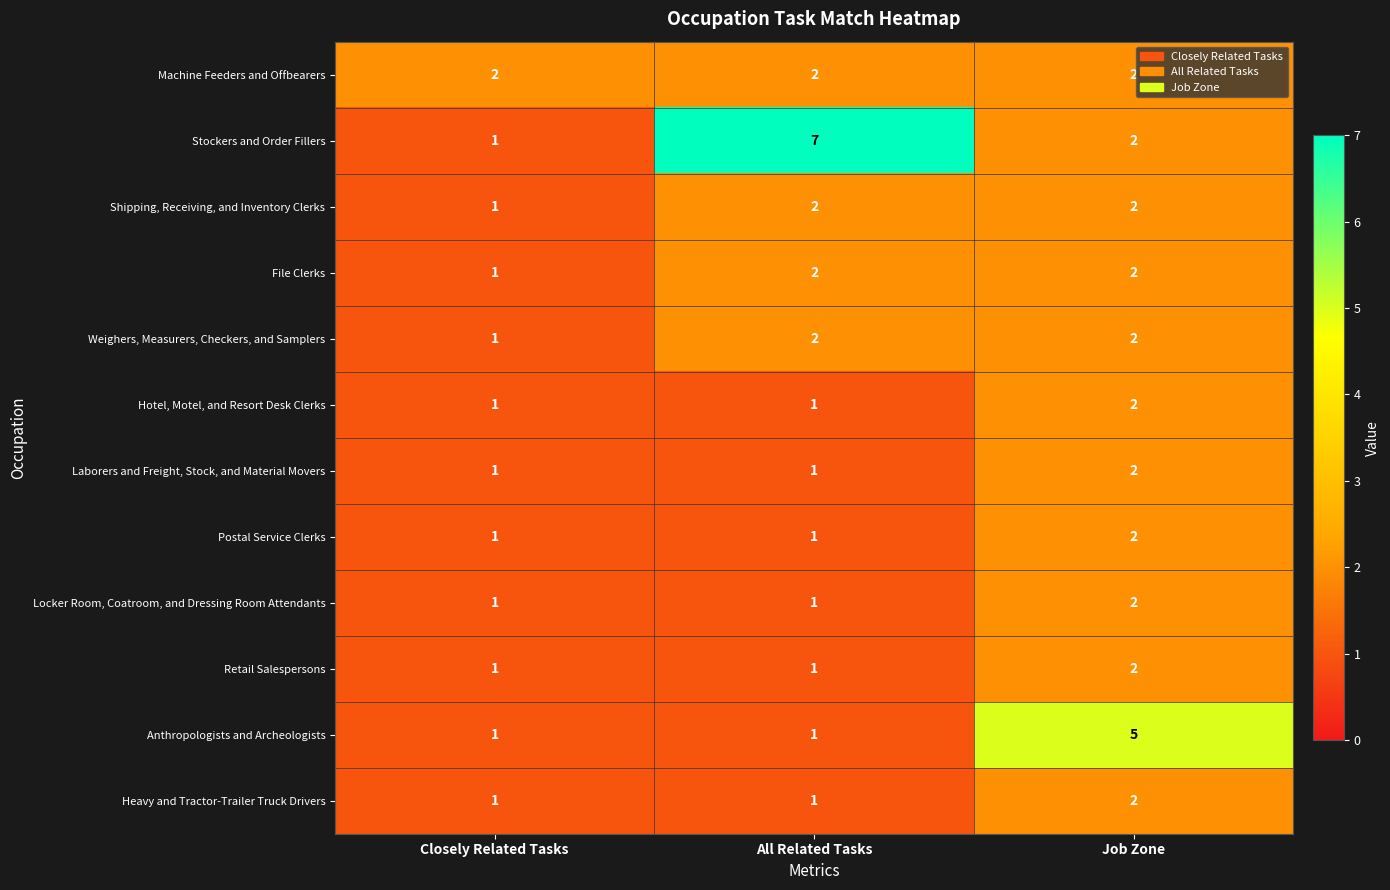

What is the minimum value shown in the chart?

1